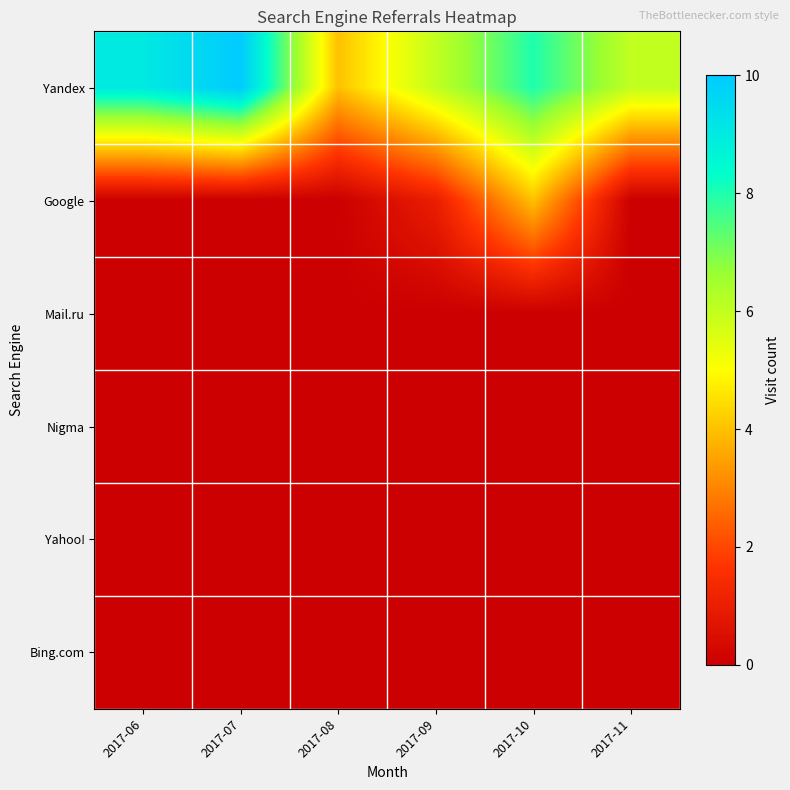

List the series in order of their peak value, lowest first.

Mail.ru, Nigma, Yahoo!, Bing.com, Google, Yandex